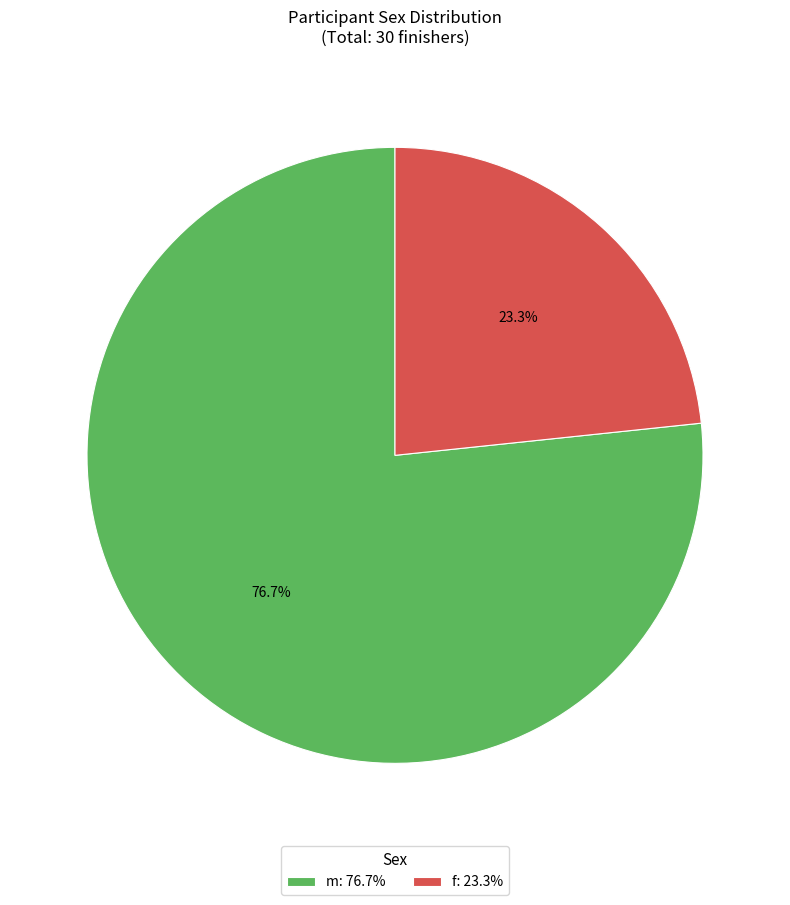

To the nearest percent, what is the average slice percentage?

50%